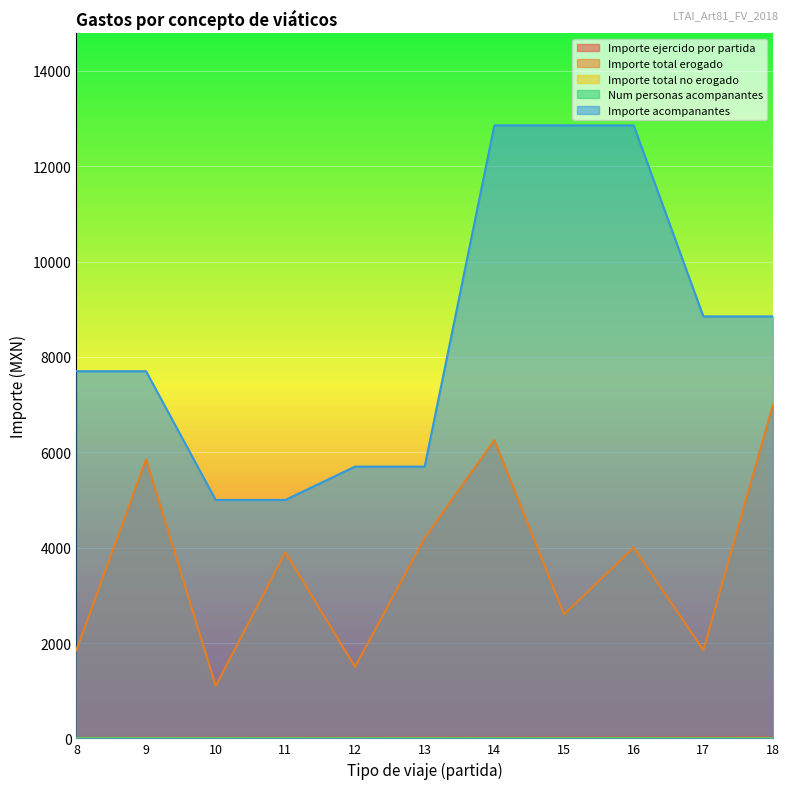

Is it true that Importe acompanantes equals 7700 at 9?

True